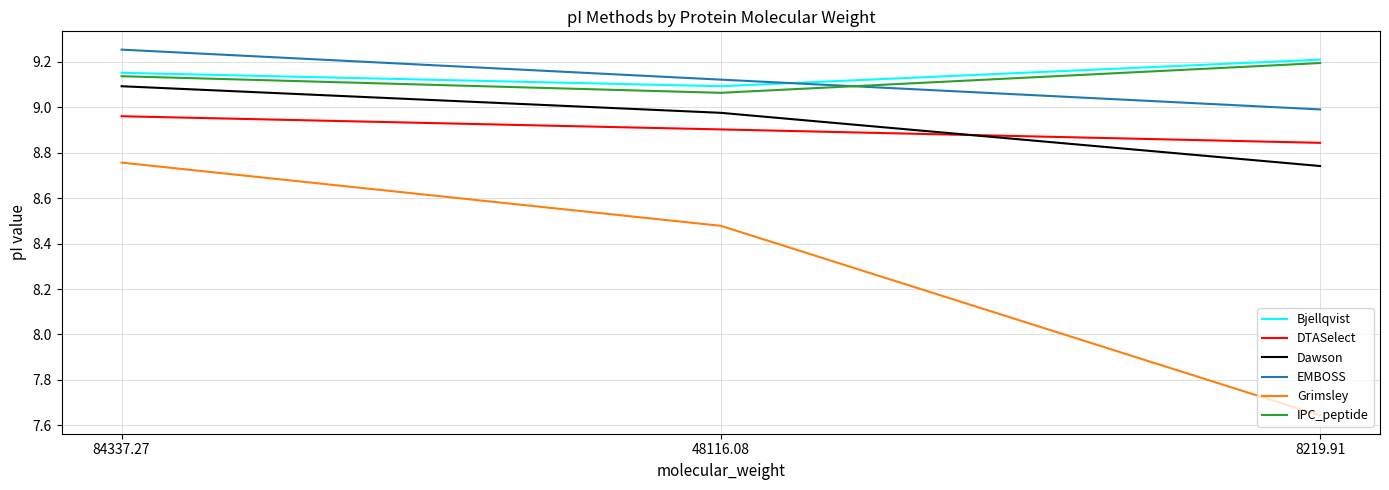

What is the spread (max minus min) of values at 84337.27?

0.5